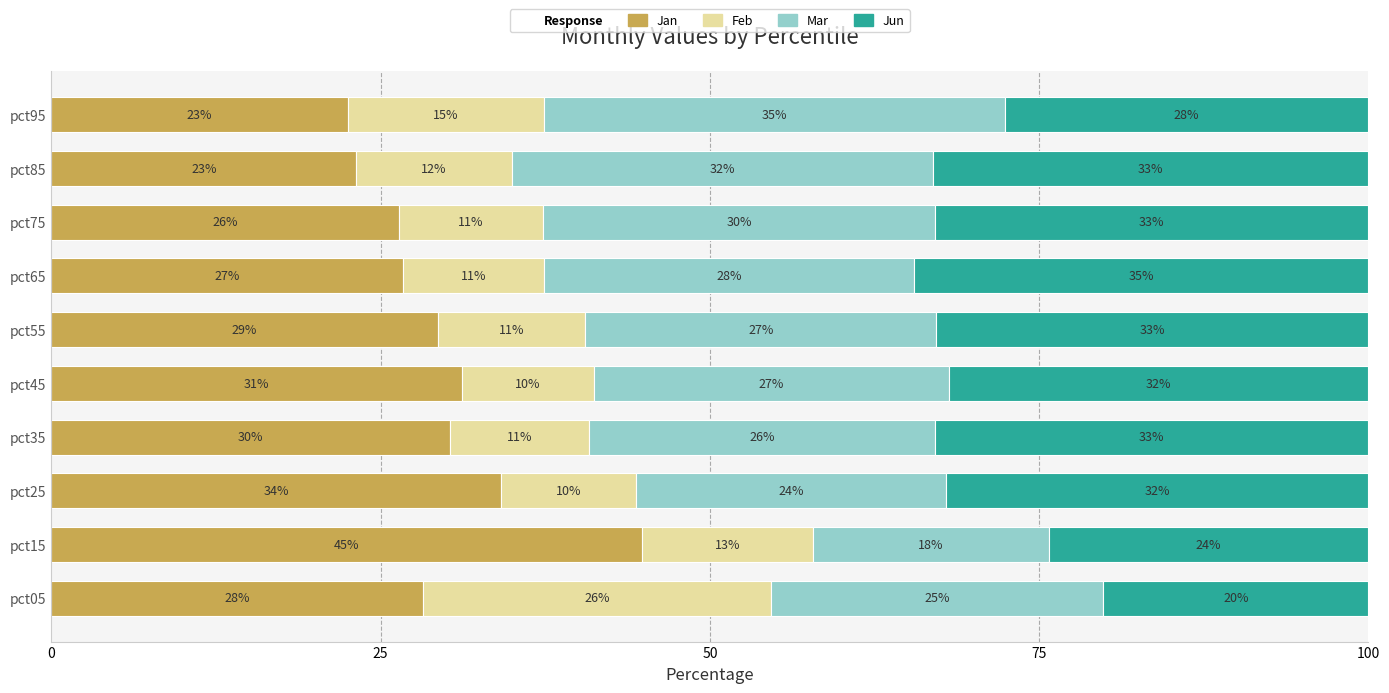

The value of Jan at pct55 is 50.7. True or false?

False